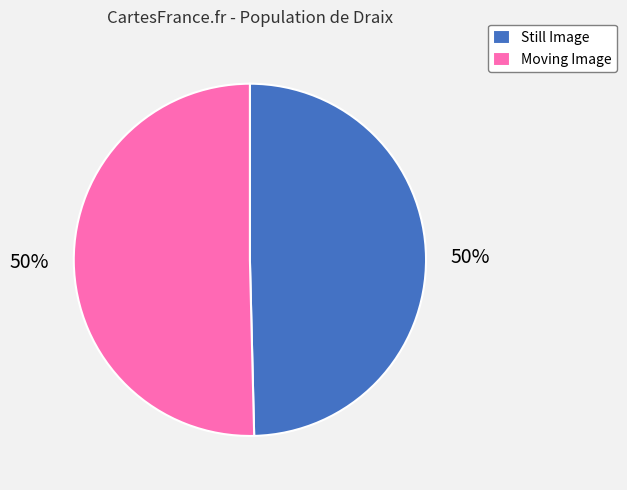

To the nearest percent, what is the combined percentage of Moving Image and Still Image?

100%